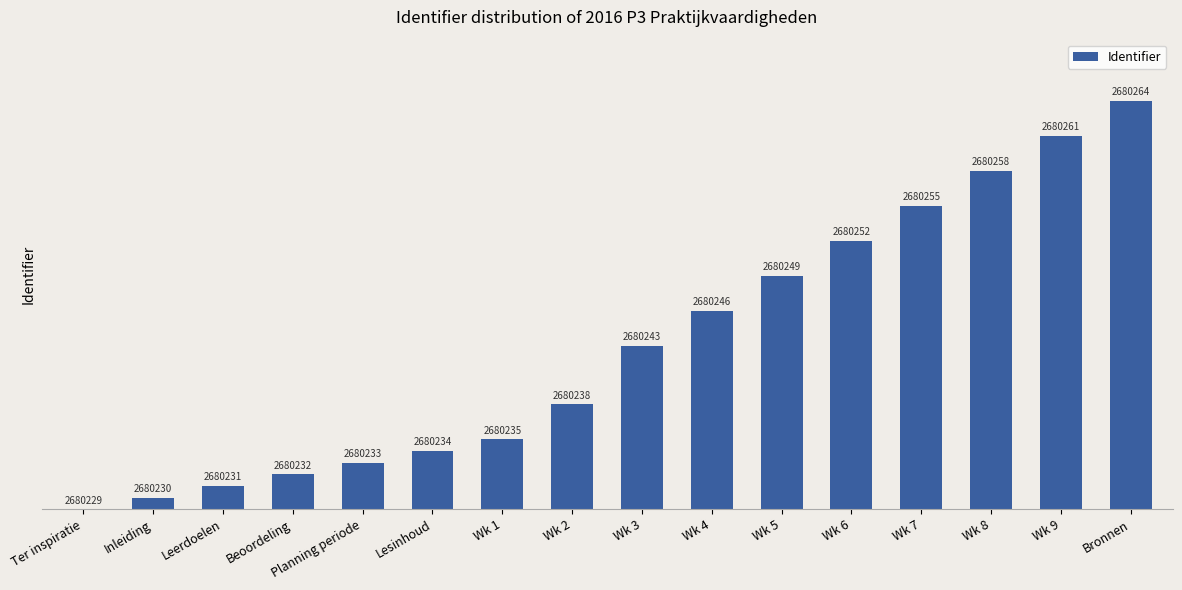

What is the label of the 11th bar from the right?

Lesinhoud